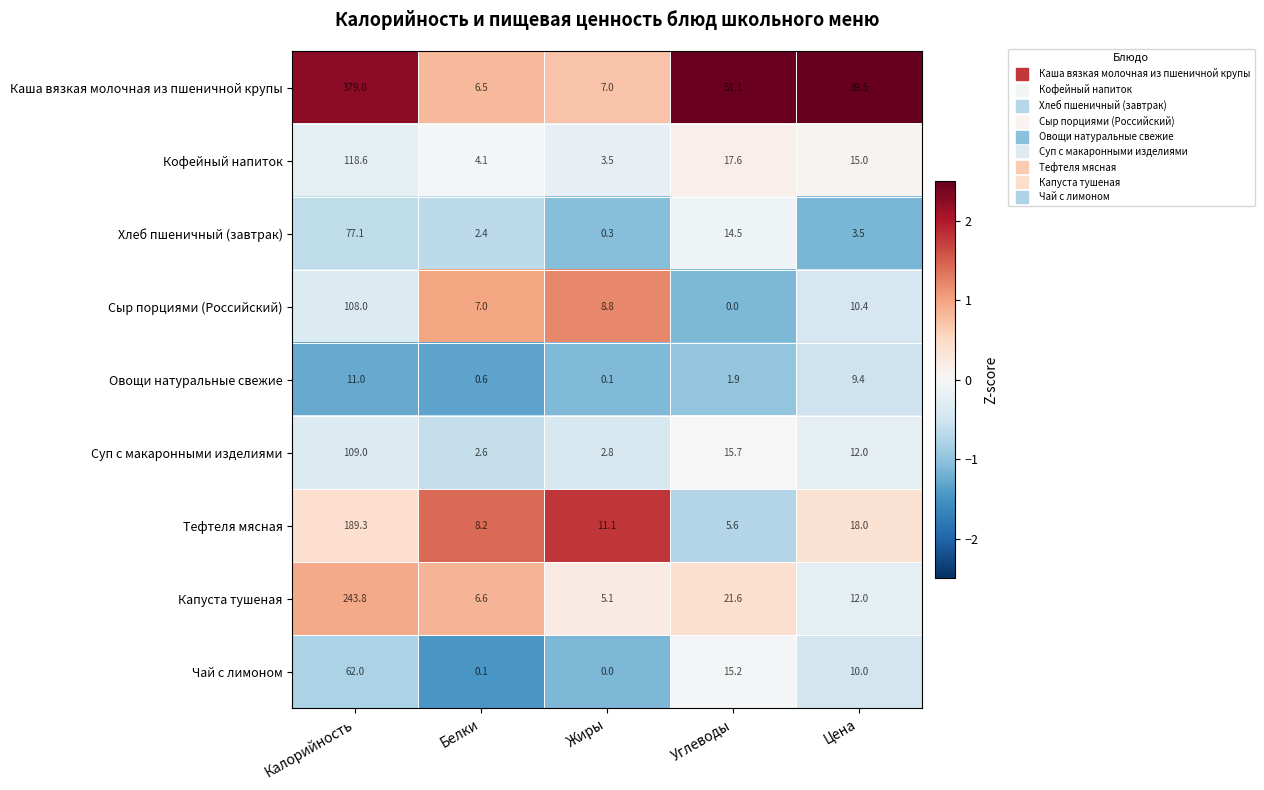

Count the number of data series in this chart.

9